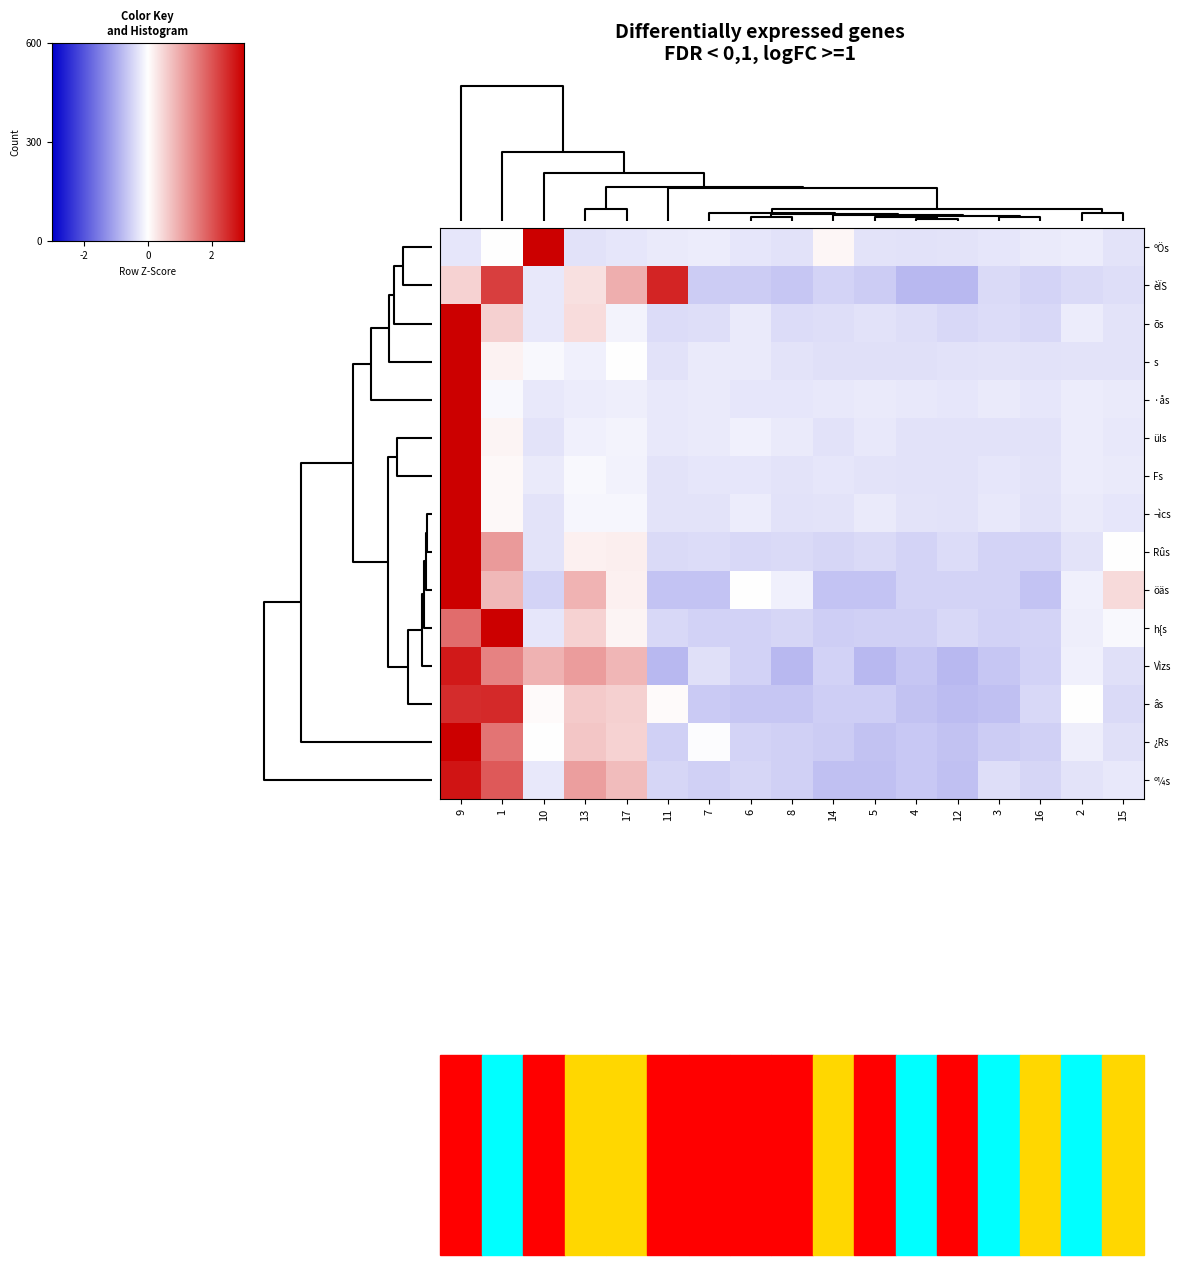

What is the smallest value displayed?

-0.8